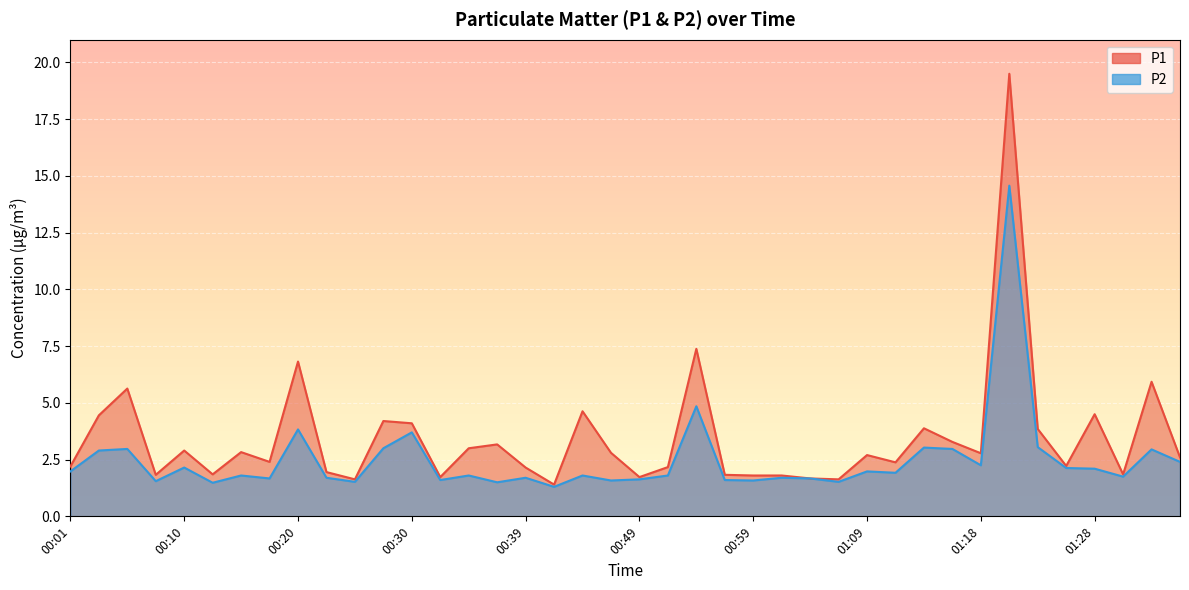

Which category has the highest value in the P2 series?

01:21